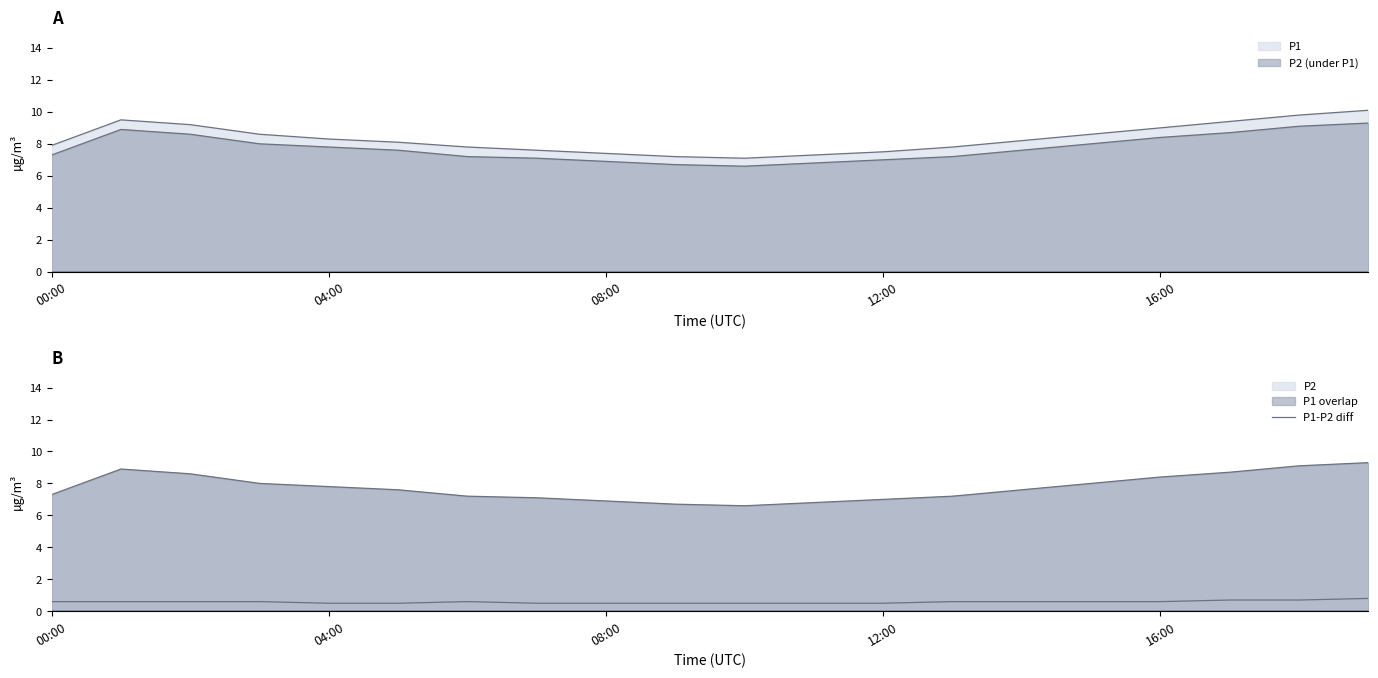

Count the values in the range 0 to 1.

20